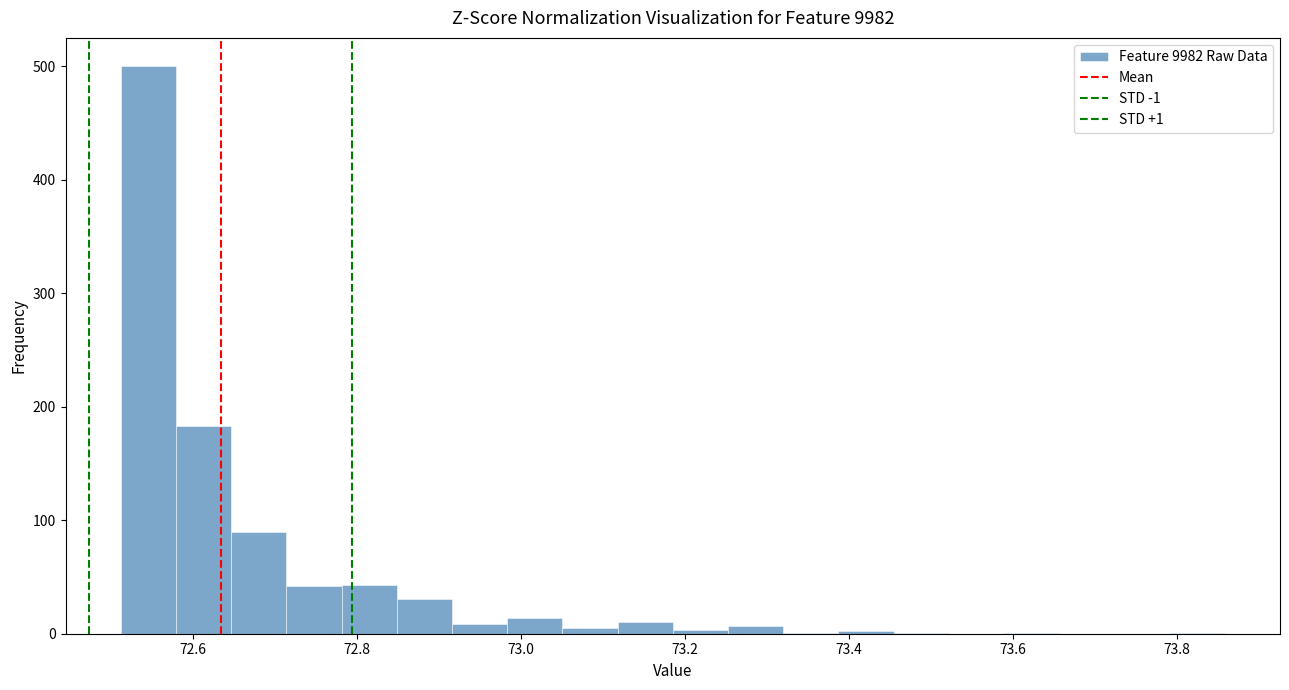

Around what value on the x-axis is the tallest bar? Give the approximate position of its centre, as read against the axis.

72.54